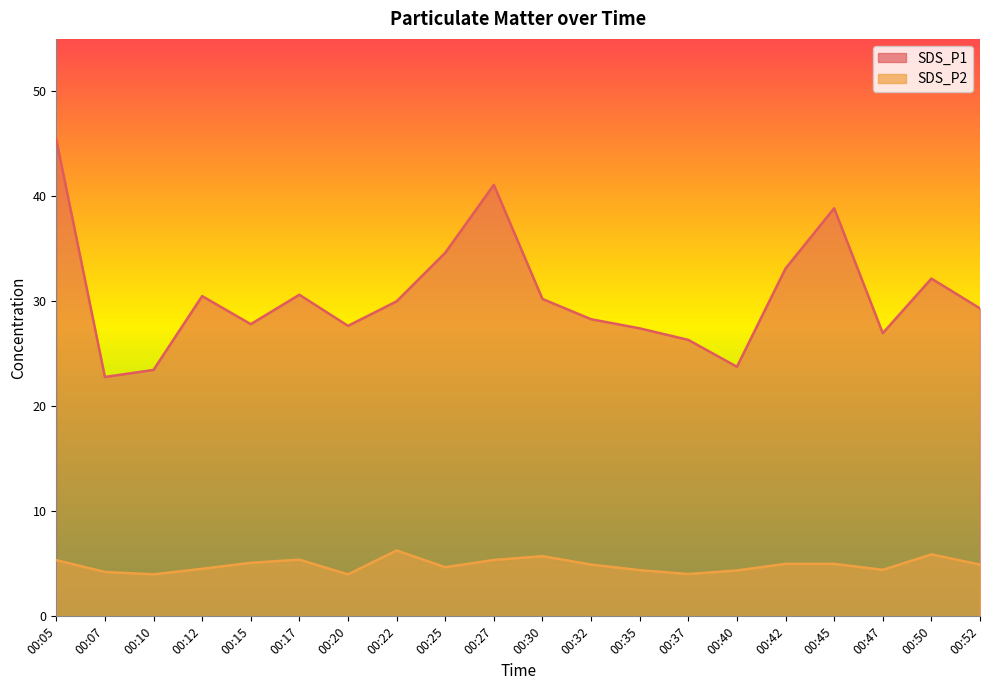

In SDS_P2, how many points are higher than both neighbors (excluding endpoints)?

4